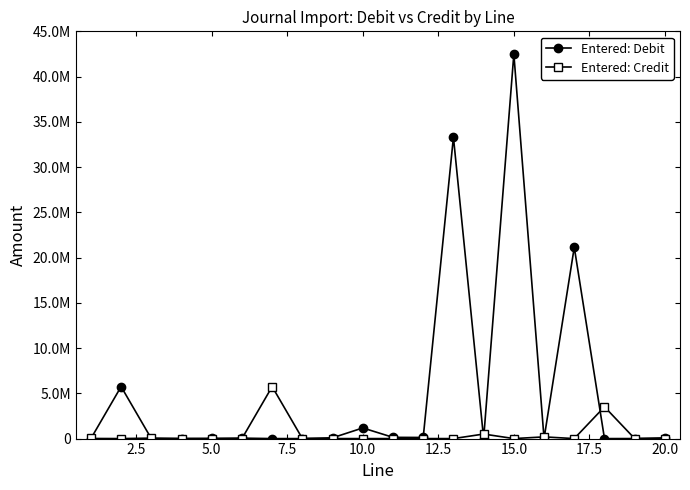

Does the chart have visible grid lines?

No